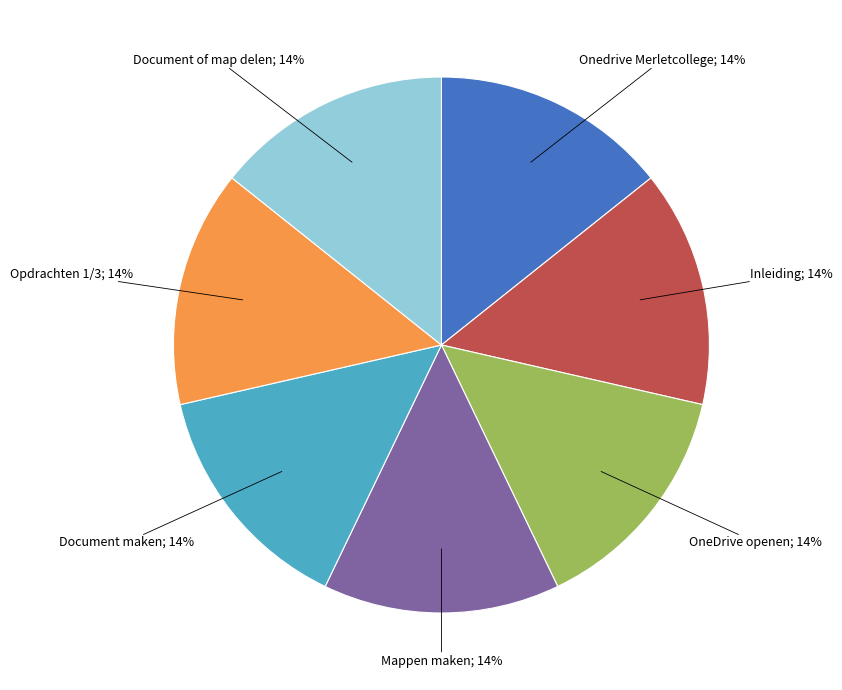

Is there a majority slice in this chart?

No